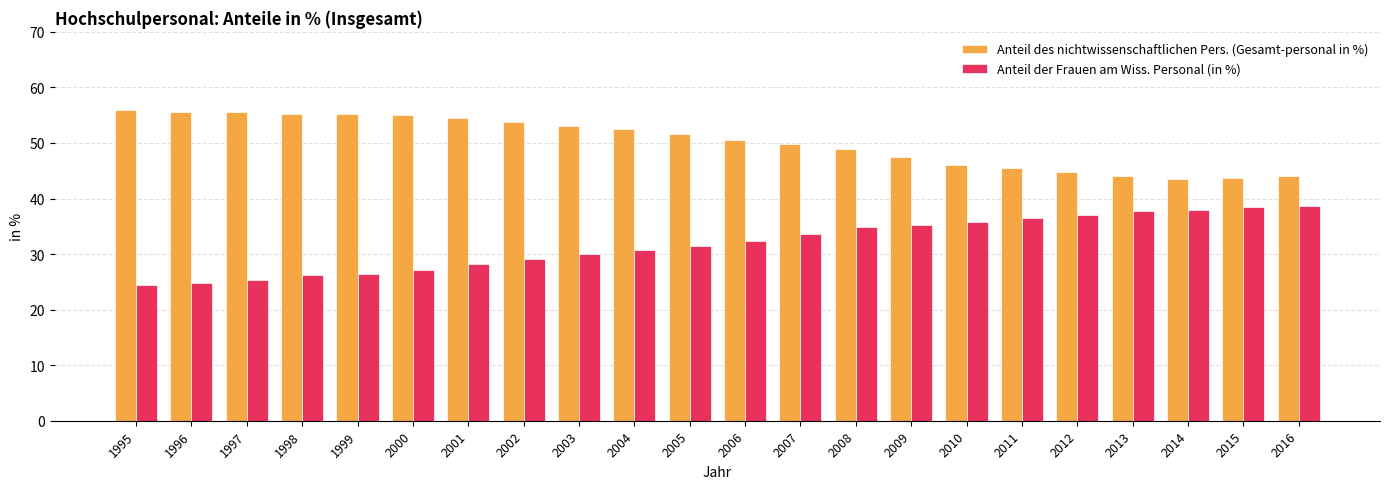

What is the average value of the Anteil des nichtwissenschaftlichen Pers. (Gesamt-personal in %) series?

50.3